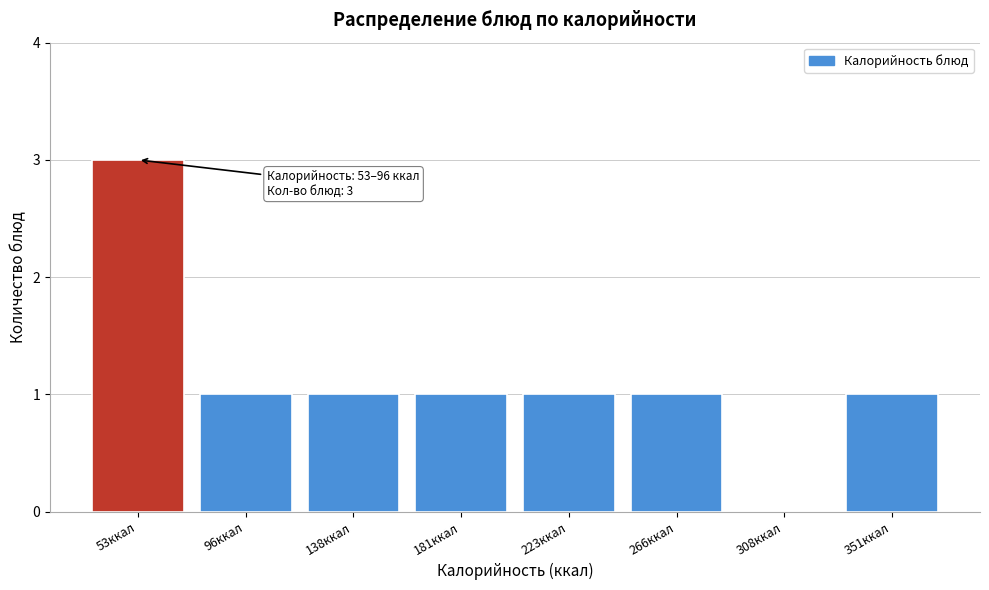

Reading left to right, transcribe all the data shown in this chart.

53ккал=3	96ккал=1	138ккал=1	181ккал=1	223ккал=1	266ккал=1	308ккал=0	351ккал=1